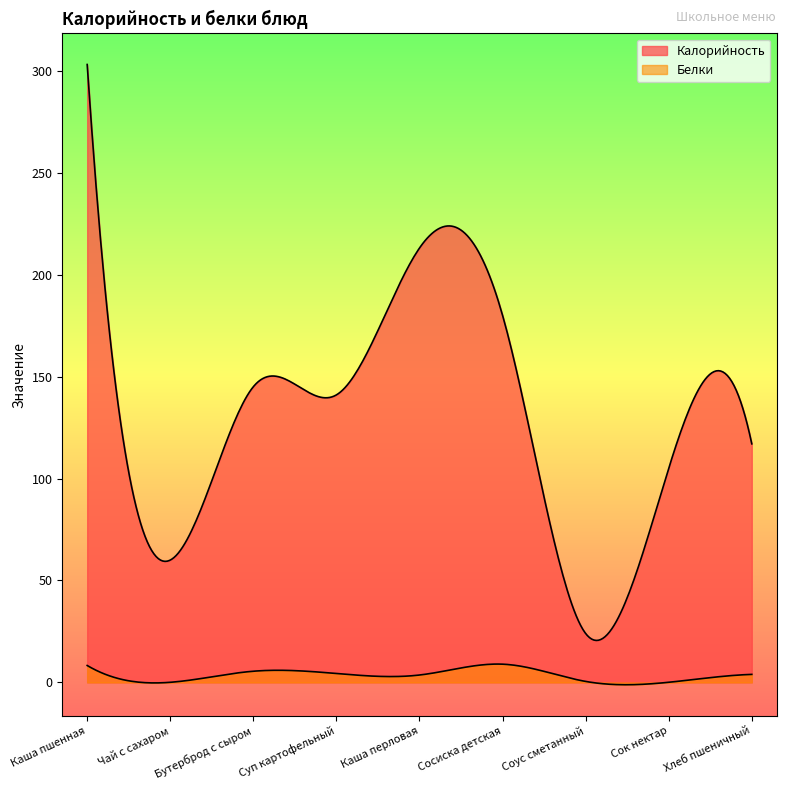

True or false: Калорийность and Белки cross at least once.

False